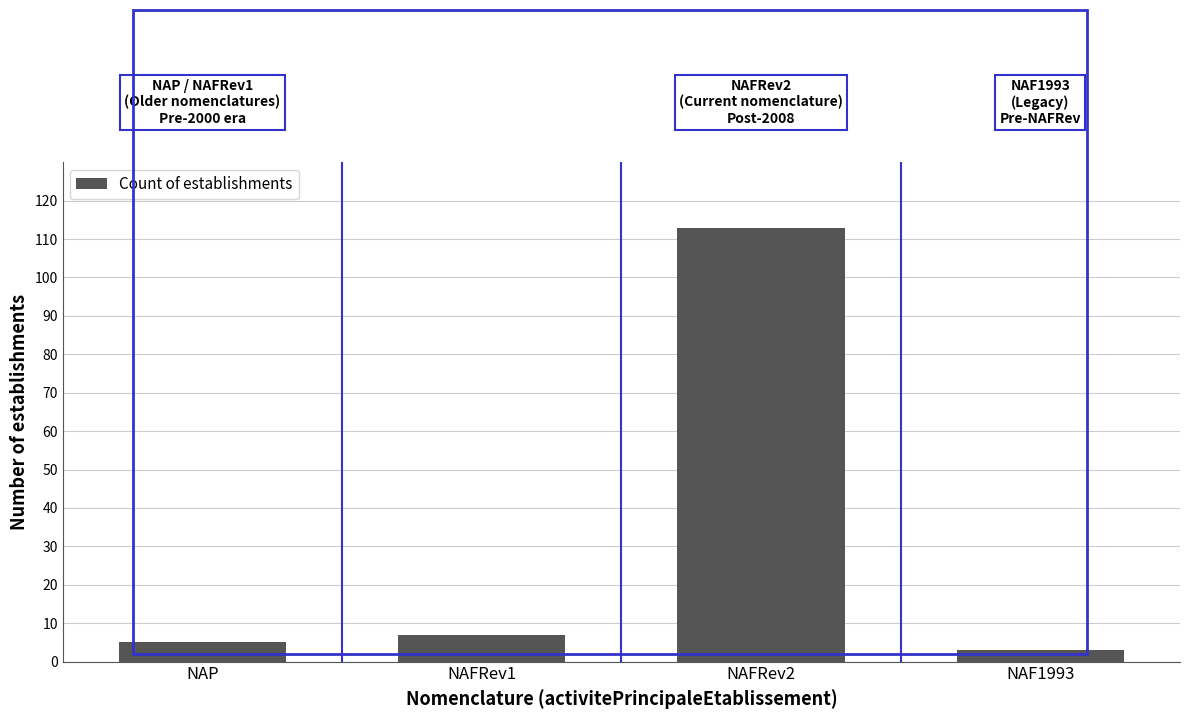

Reading left to right, what are all the values shown in this chart?

5	7	113	3